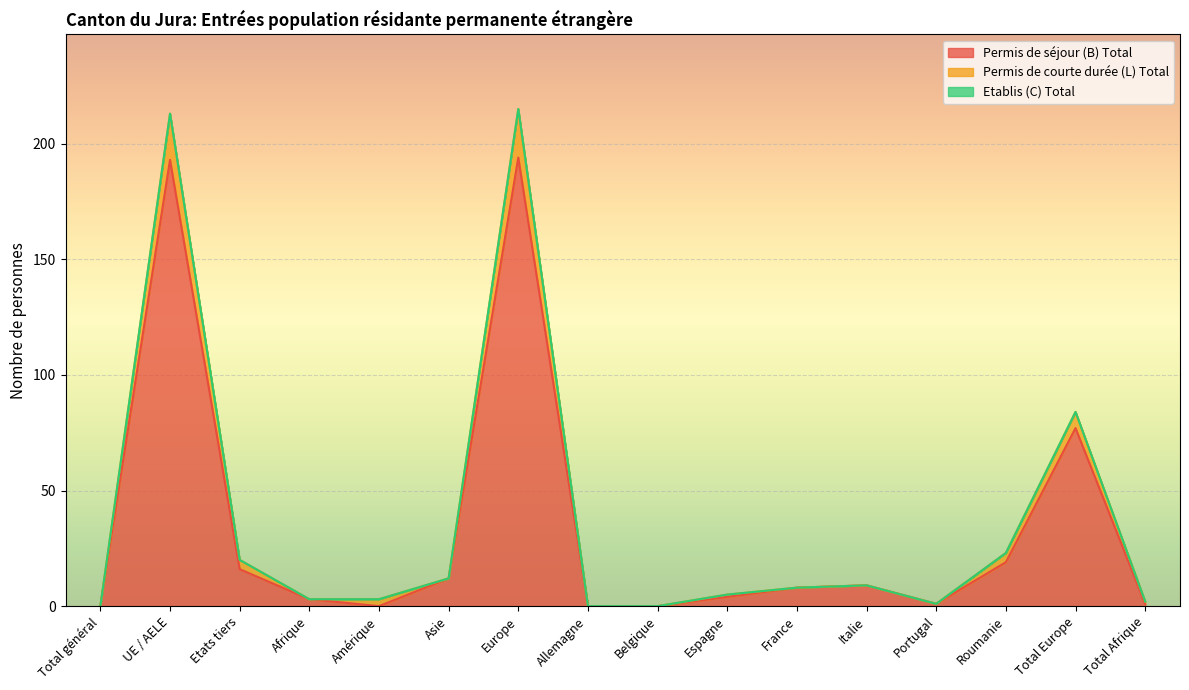

How many interior local valleys does the Permis de courte durée (L) Total series have?

1